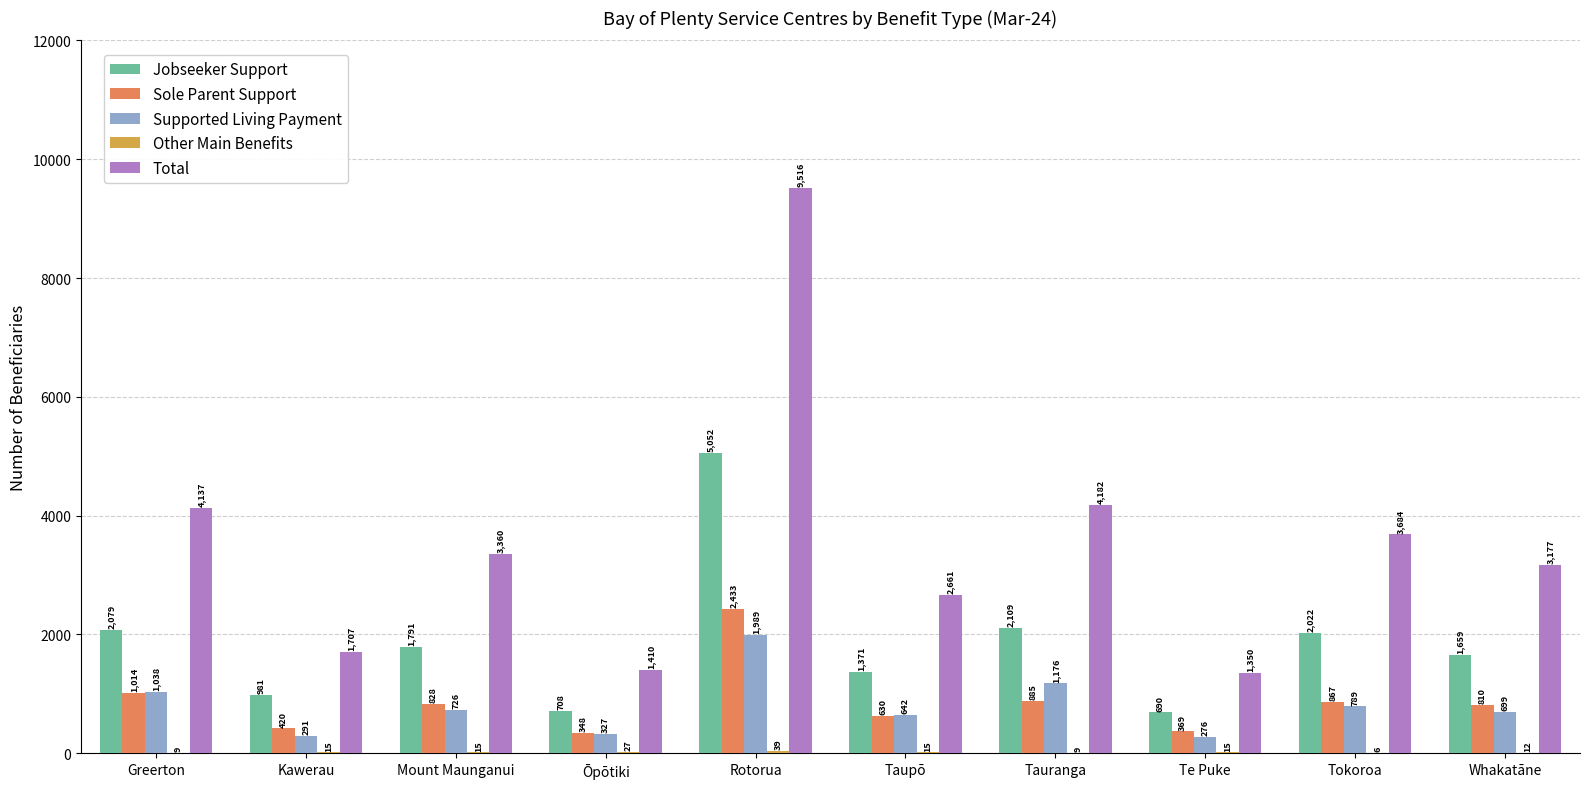

What is the difference between the Jobseeker Support values at Kawerau and Te Puke?

291